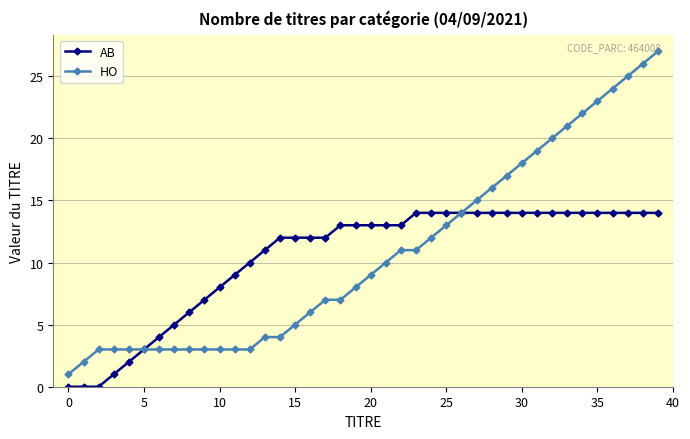

Which series has the widest spread of values?

HO